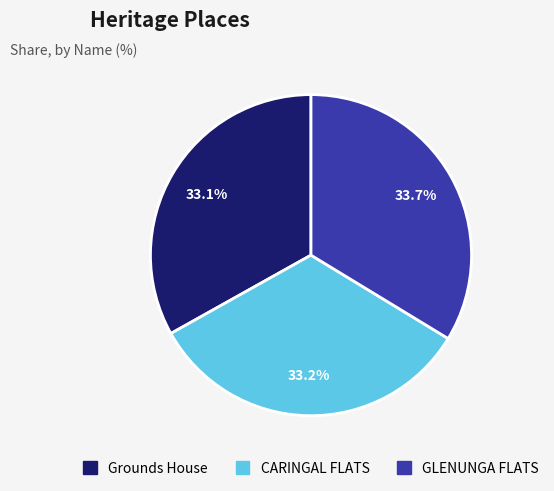

How many segments does this pie chart have?

3